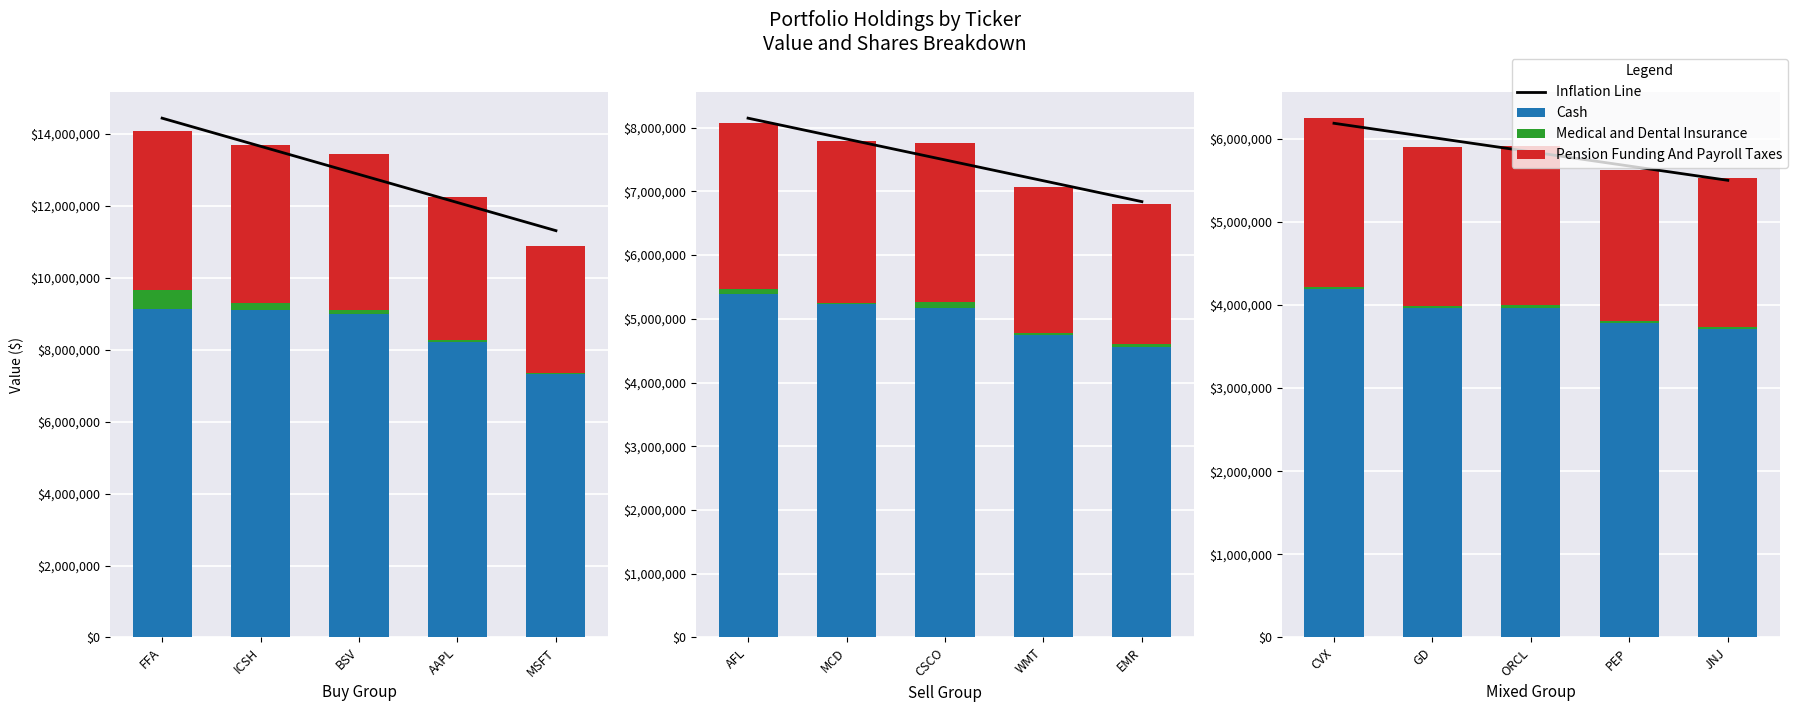

The Inflation Line series shows 1759018.7 at GD. True or false?

False